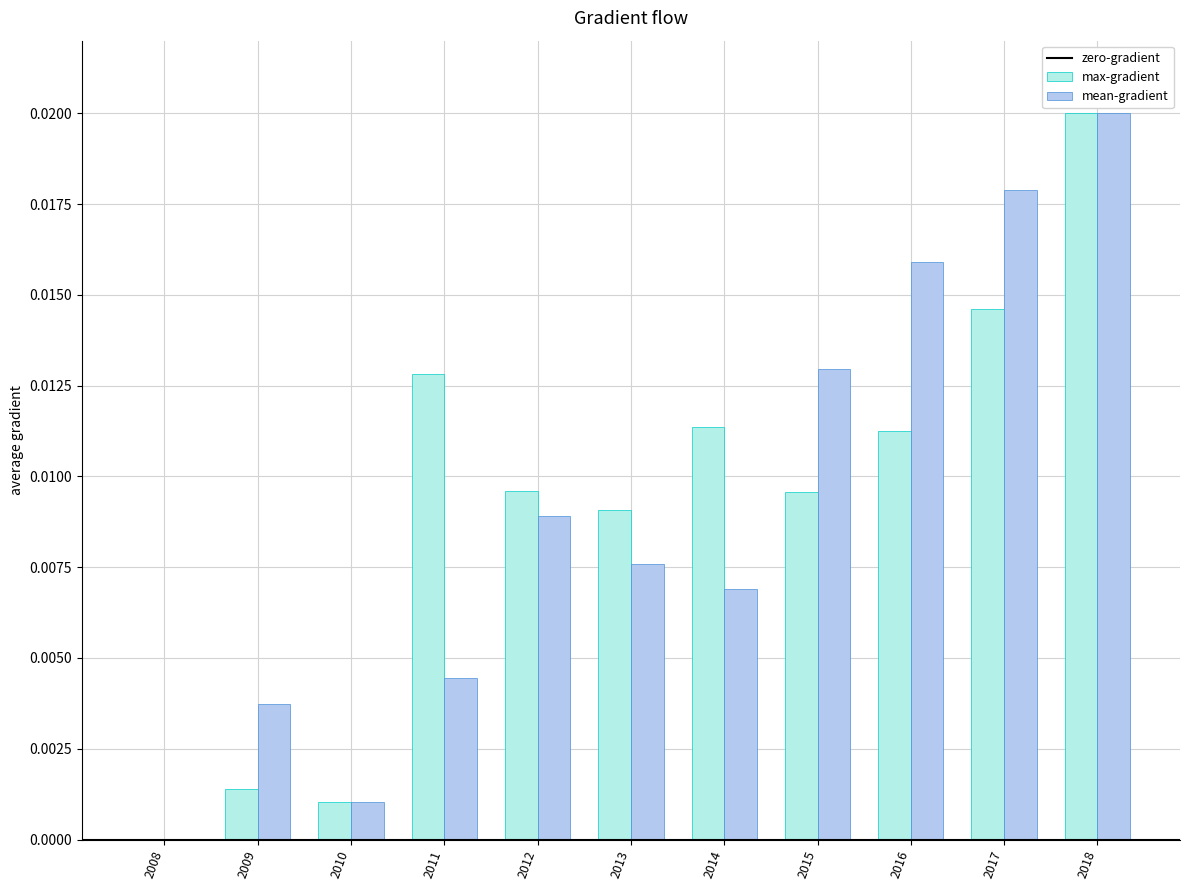

Between 2013 and 2017, which series saw the biggest shift?

mean-gradient